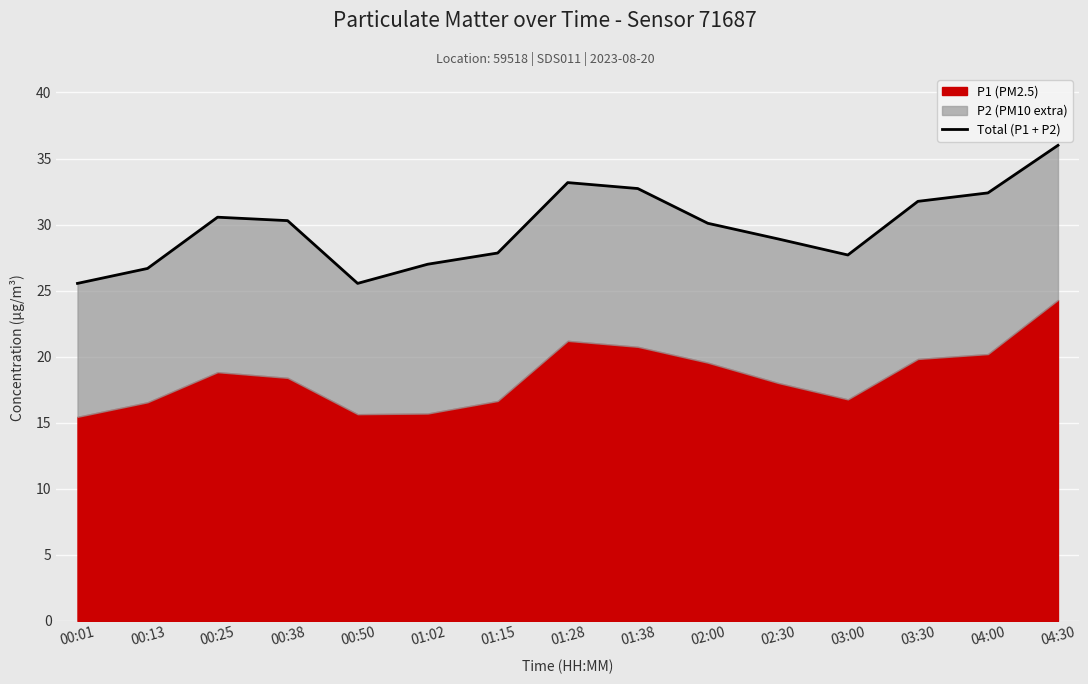

What is the ratio of the value at 00:13 to the value at 01:38?

0.8